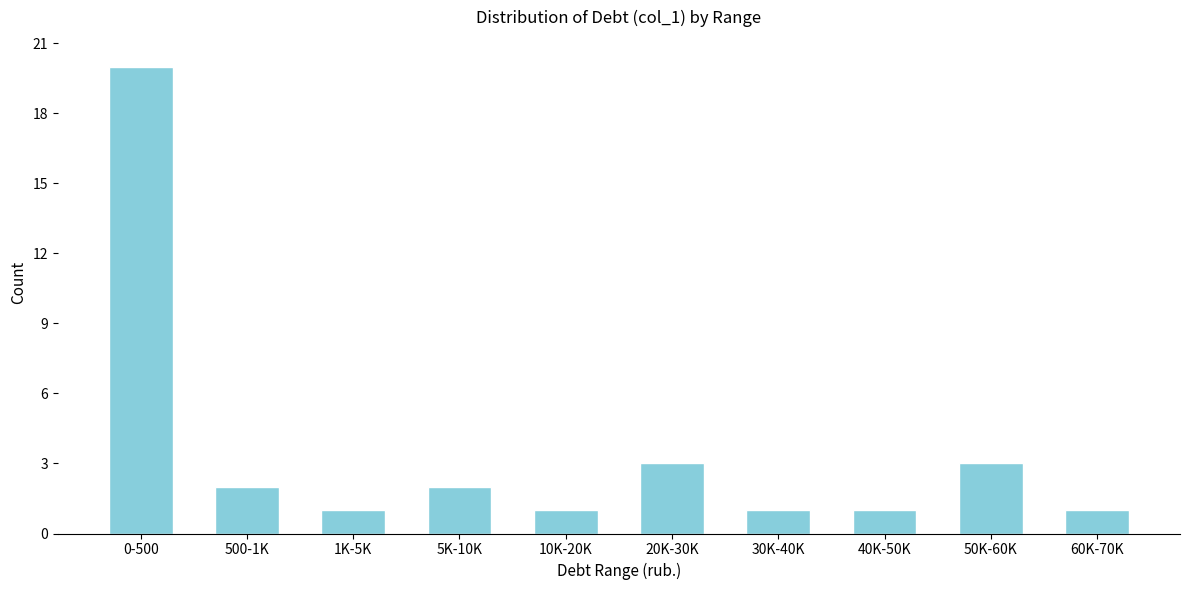

Reading left to right, what are all the values shown in this chart?

20	2	1	2	1	3	1	1	3	1